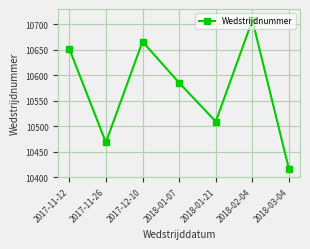

Reading right to left, extract all data points from this chart.

2018-03-04=10415	2018-02-04=10708	2018-01-21=10509	2018-01-07=10585	2017-12-10=10666	2017-11-26=10468	2017-11-12=10652